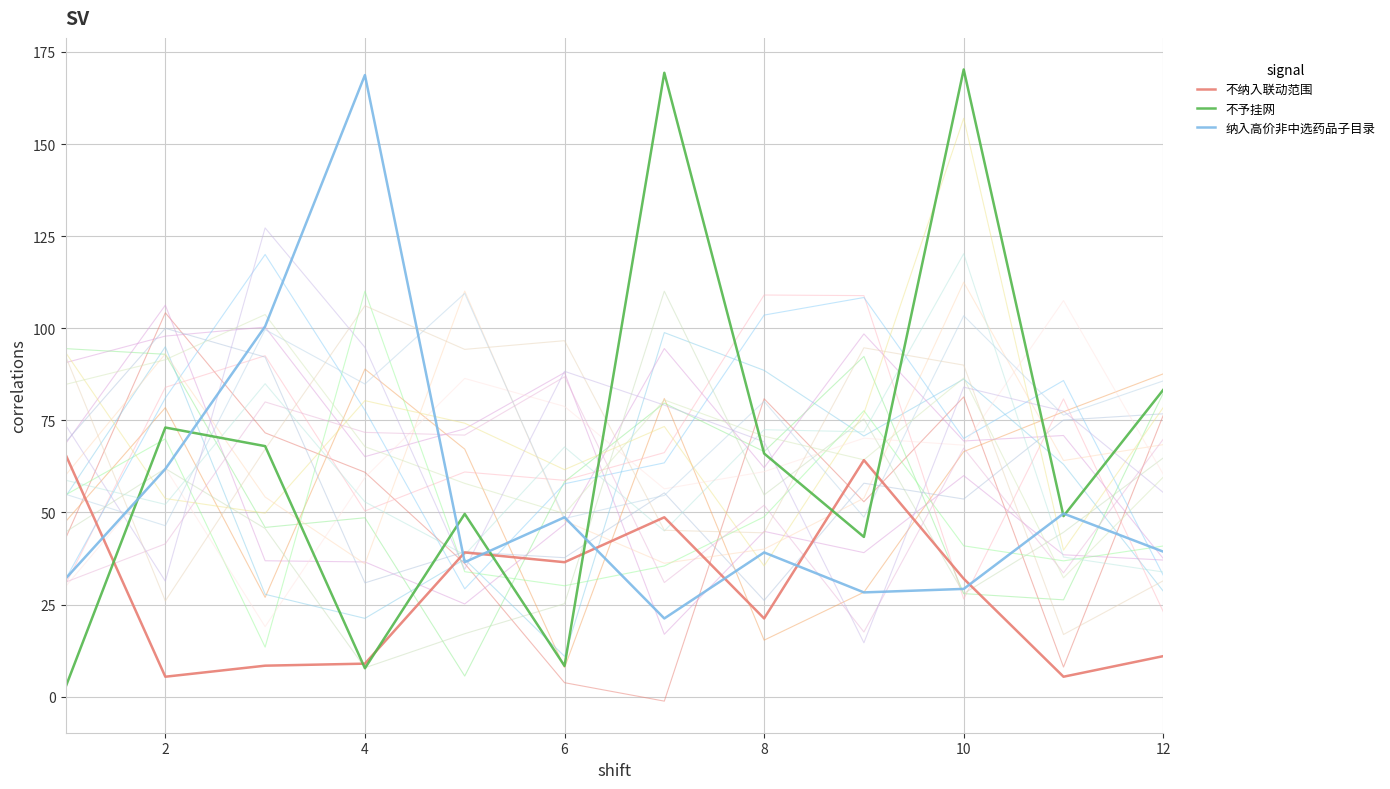

Does the chart have visible grid lines?

Yes